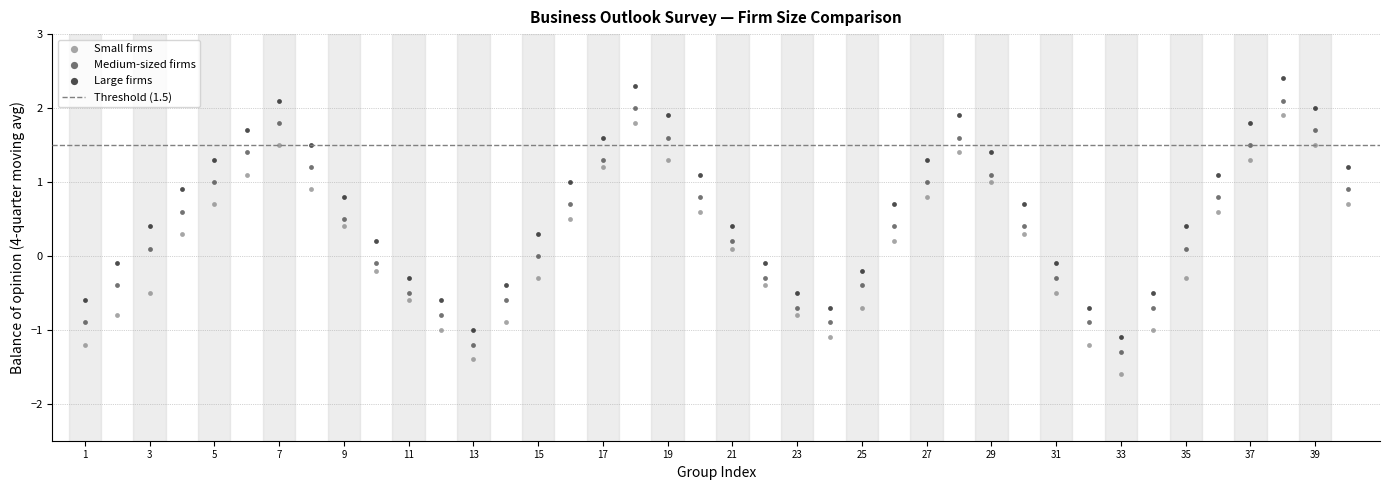

Across all data points, what is the range of X values (max minus min)?

39.0